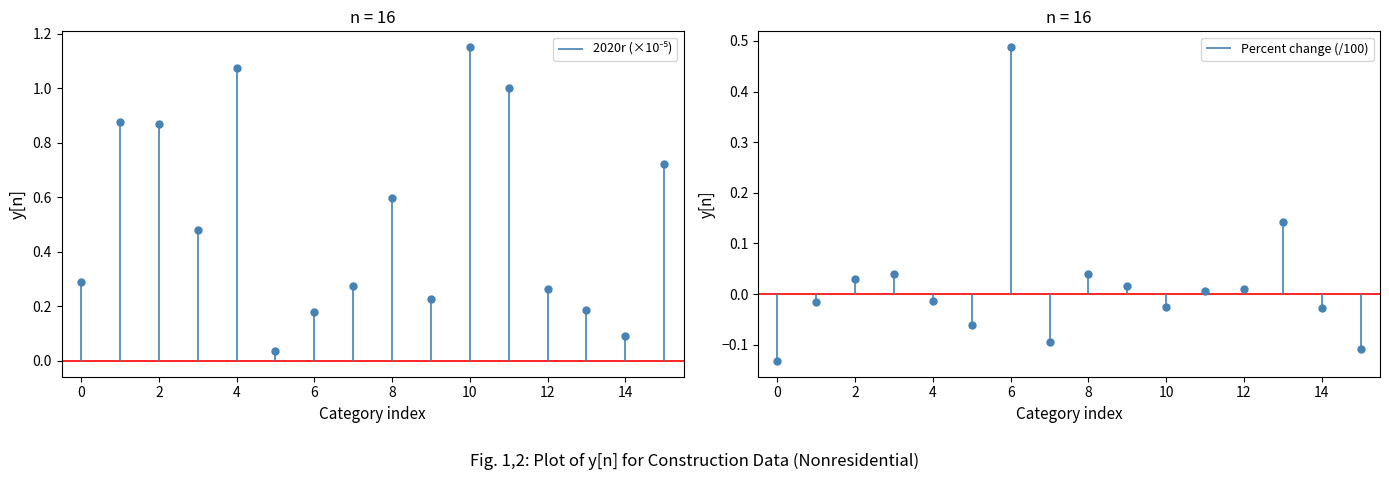

Rank the series by their average value, from highest to lowest.

2020r, Percent change